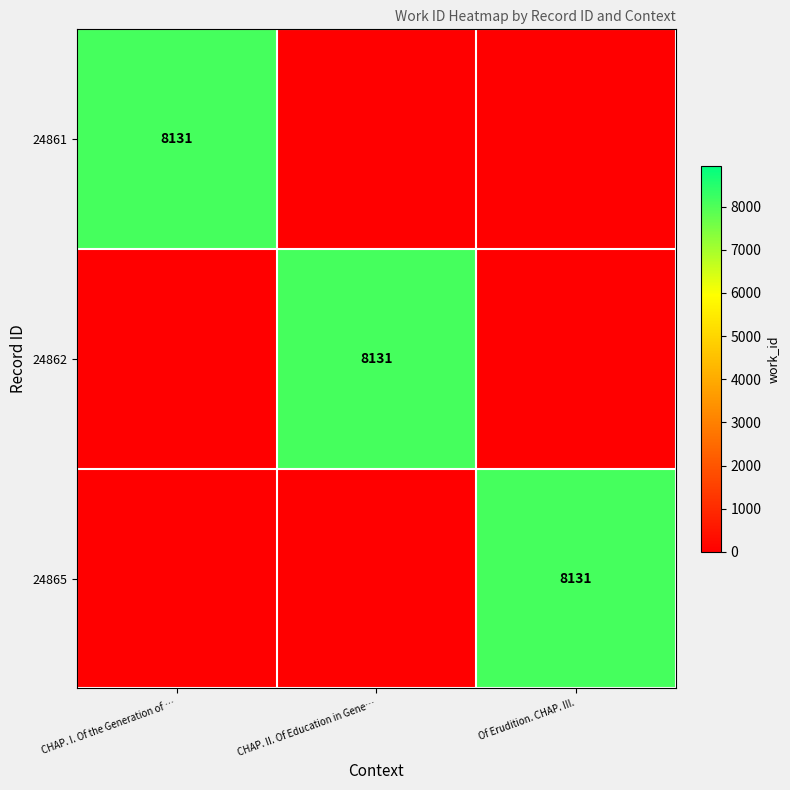

Is it true that 24862 equals 8131 at CHAP. II. Of Education in Gene…?

True